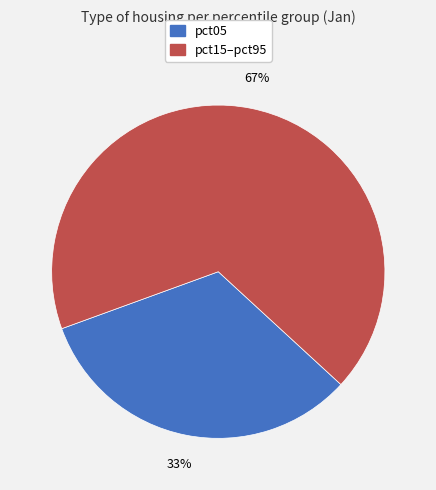

To the nearest percent, what is the average slice percentage?

50%